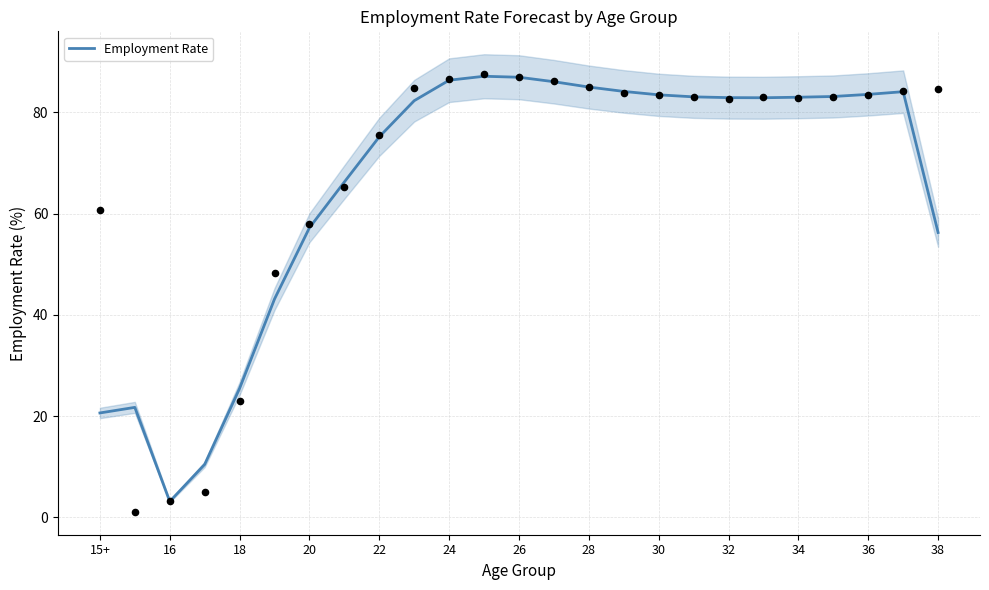

Is it true that Employment Rate equals 41.6 at 18?

False